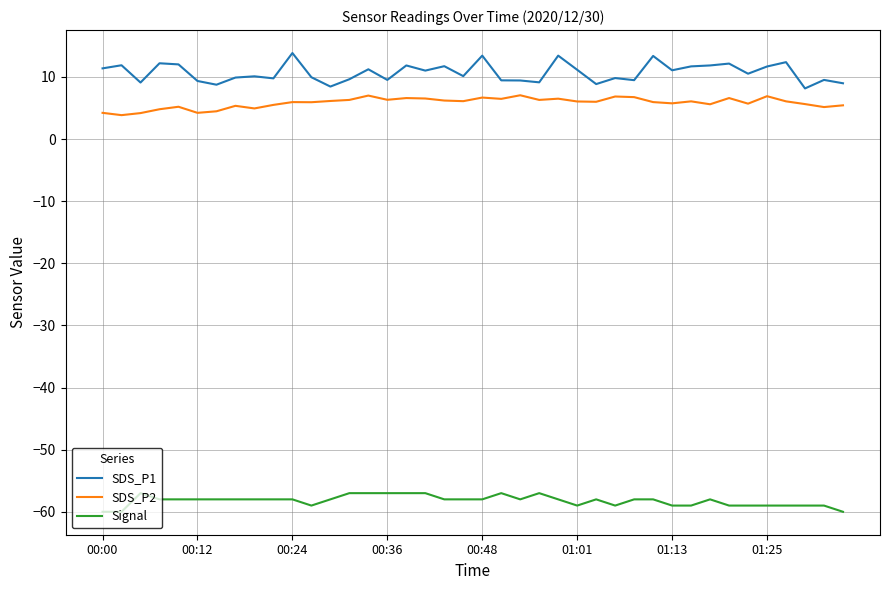

What is the difference between the maximum and minimum values in the SDS_P2 series?

3.2